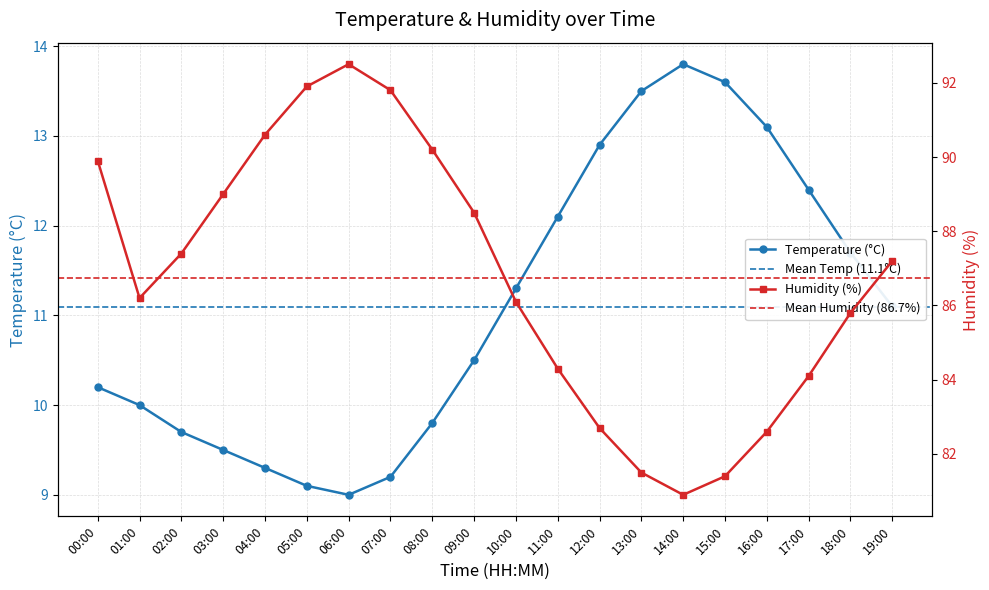

True or false: temperature has more than 2 interior local peaks.

False